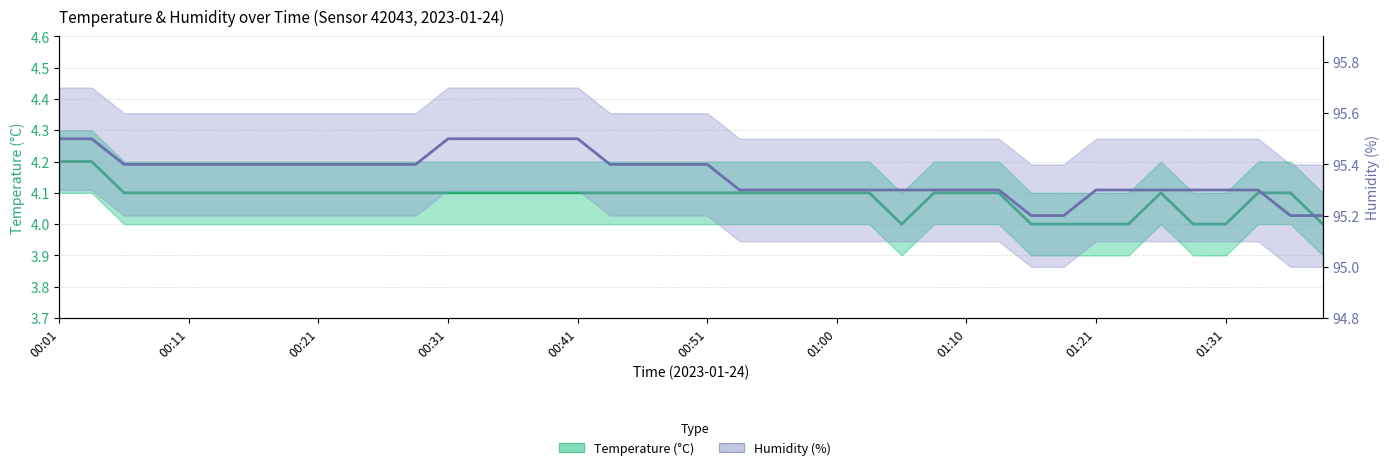

The value of temperature at 38 is 6.5. True or false?

False